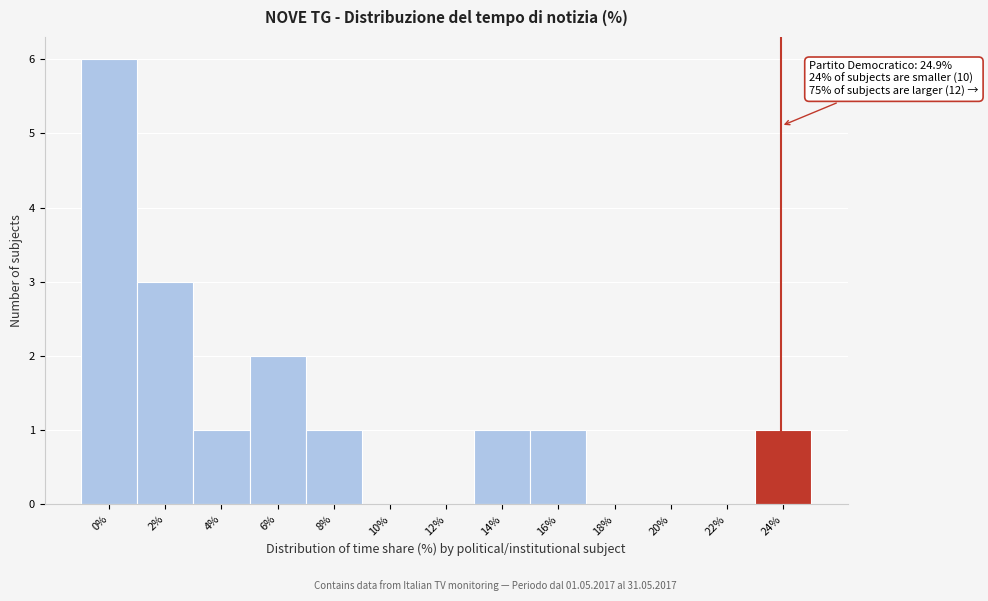

Reading left to right, extract all data points from this chart.

0%=6	2%=3	4%=1	6%=2	8%=1	10%=0	12%=0	14%=1	16%=1	18%=0	20%=0	22%=0	24%=1